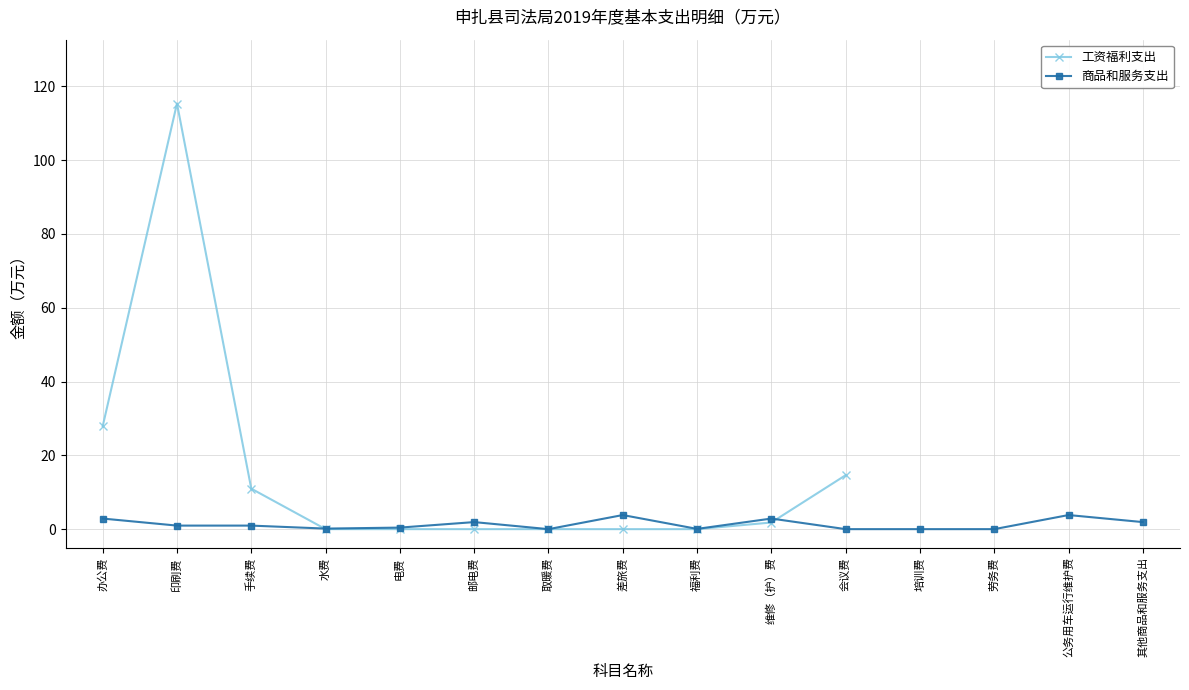

At which label is 工资福利支出 closest to 57?

办公费